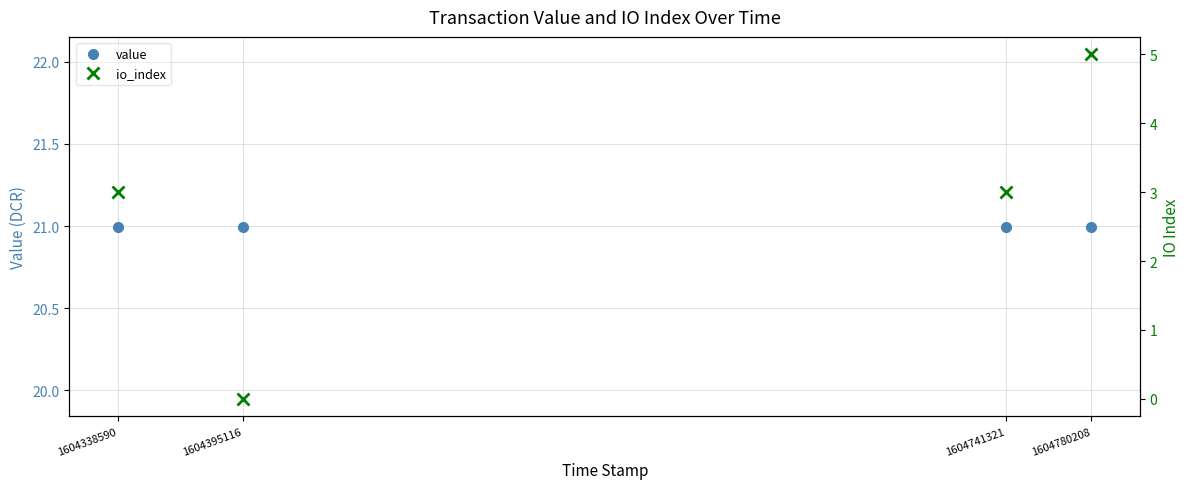

Rank the series by their maximum value, from highest to lowest.

value, io_index